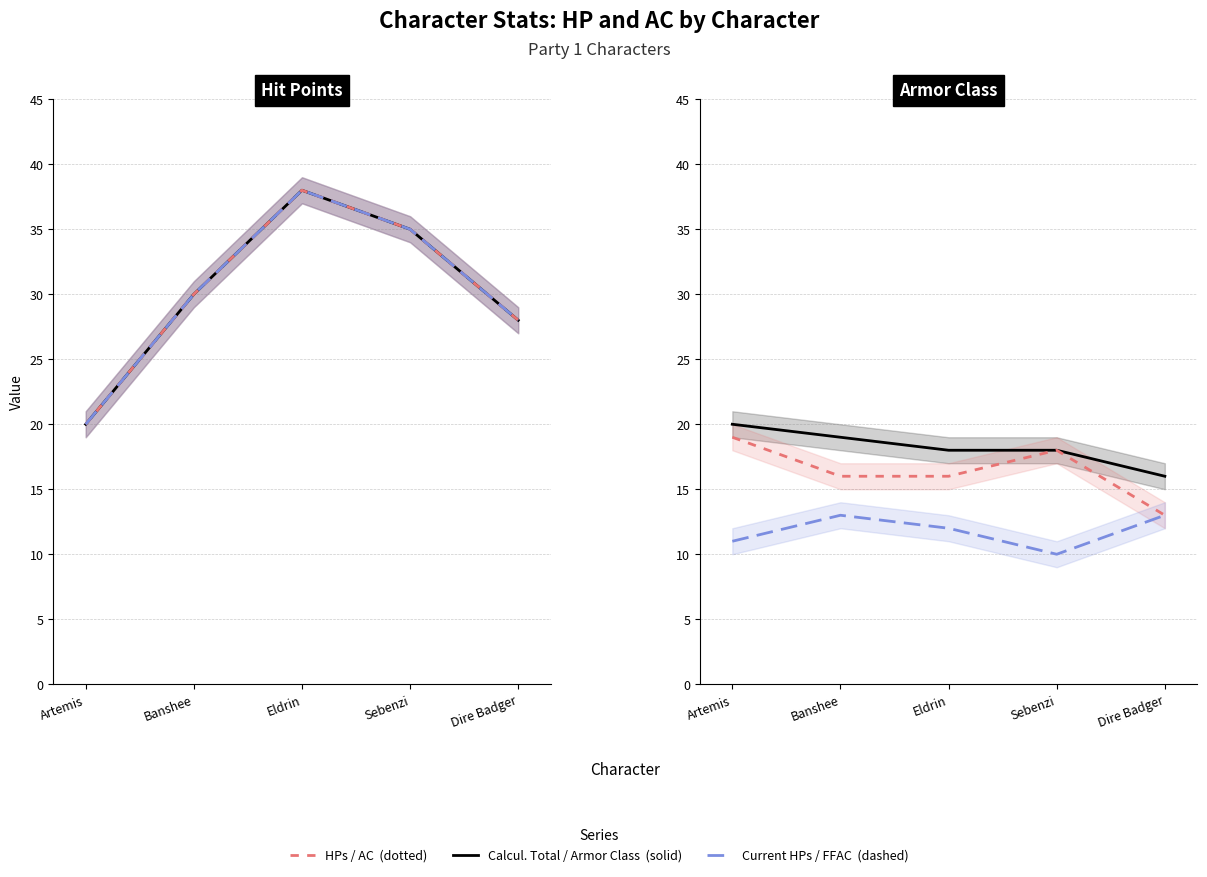

What is the value of the FFAC point at the 2nd from the left?

16